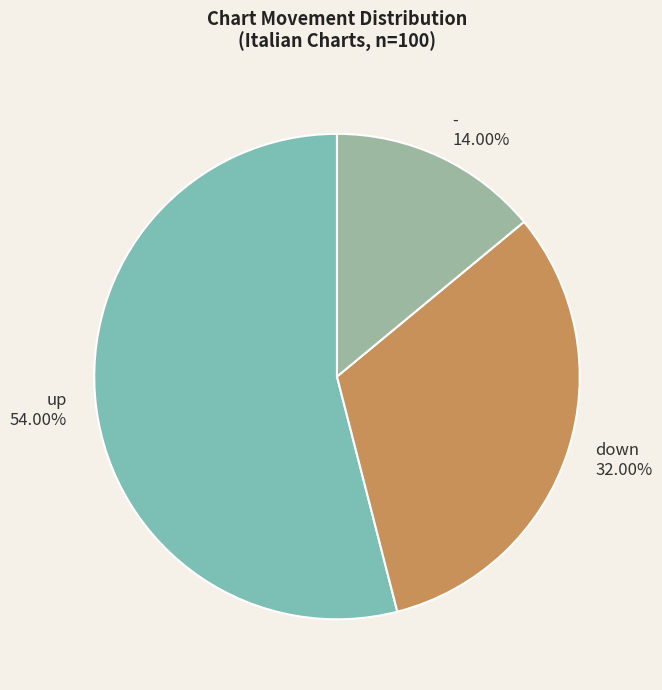

To the nearest percent, what is the difference between the largest and smallest slice percentages?

40%